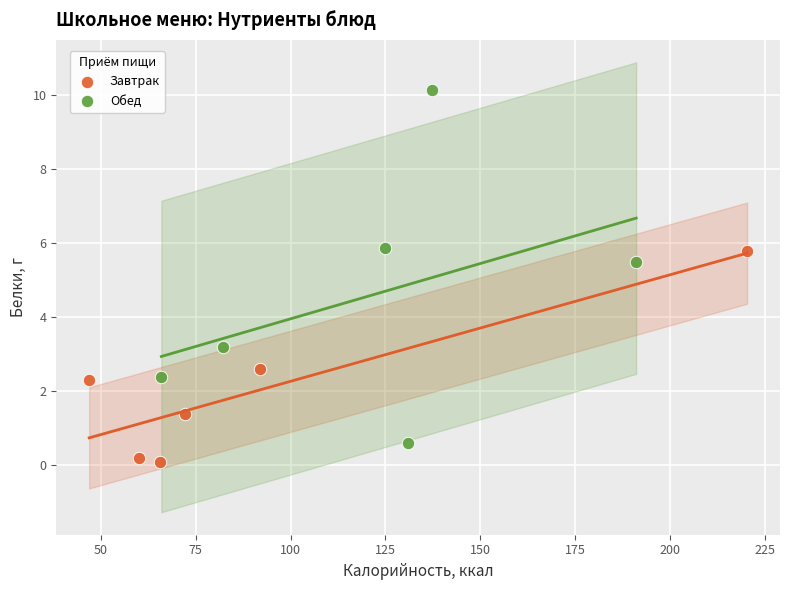

Which series has the widest spread of Y values?

Обед